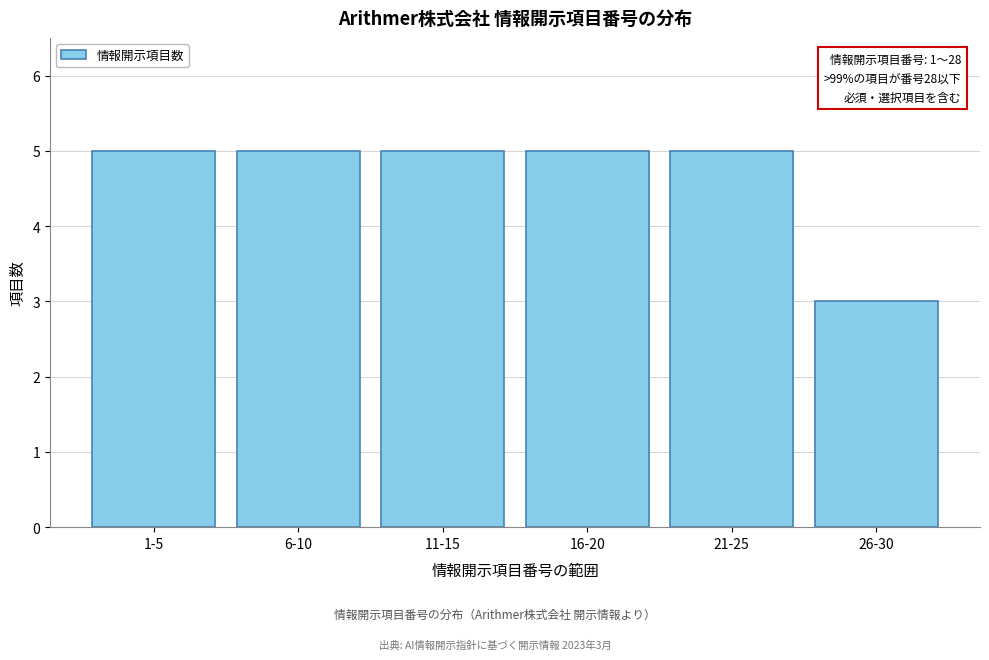

Reading left to right, extract all data points from this chart.

1-5=5	6-10=5	11-15=5	16-20=5	21-25=5	26-30=3